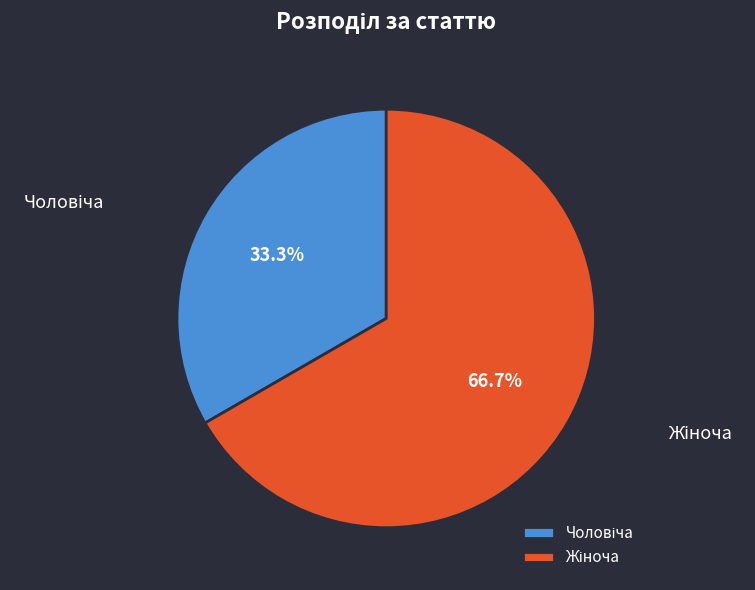

Is there a majority slice in this chart?

Yes